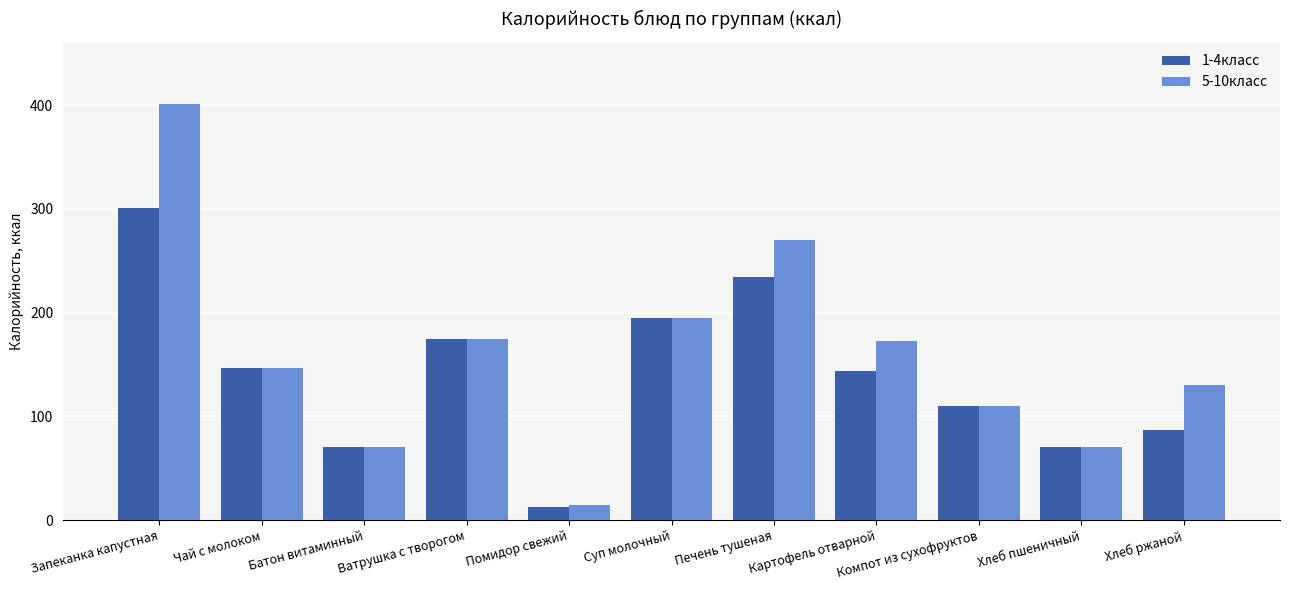

What is the total value across all series at Хлеб пшеничный?

141.0